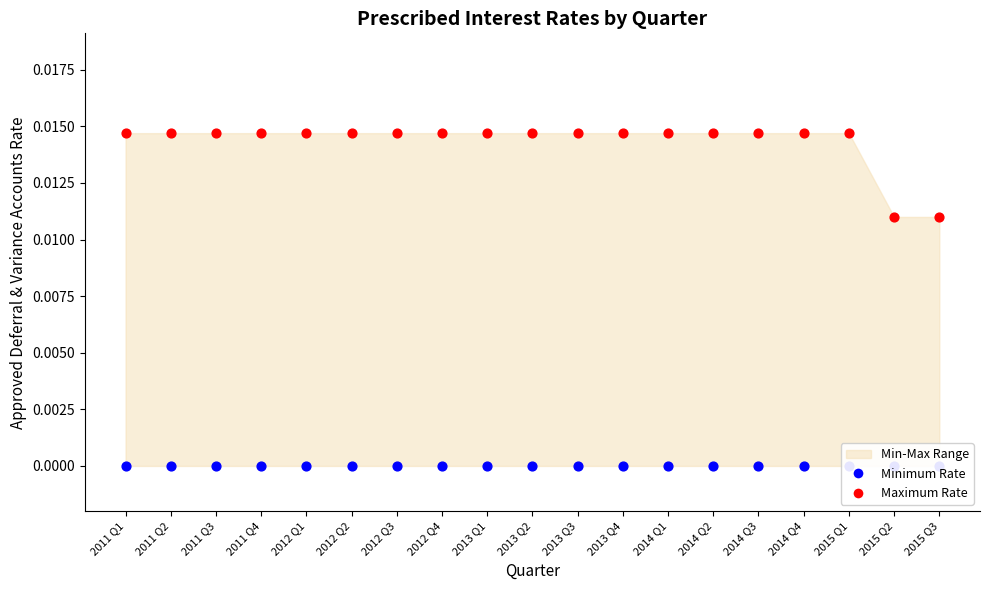

Which series contains the highest Y value?

Maximum Rate